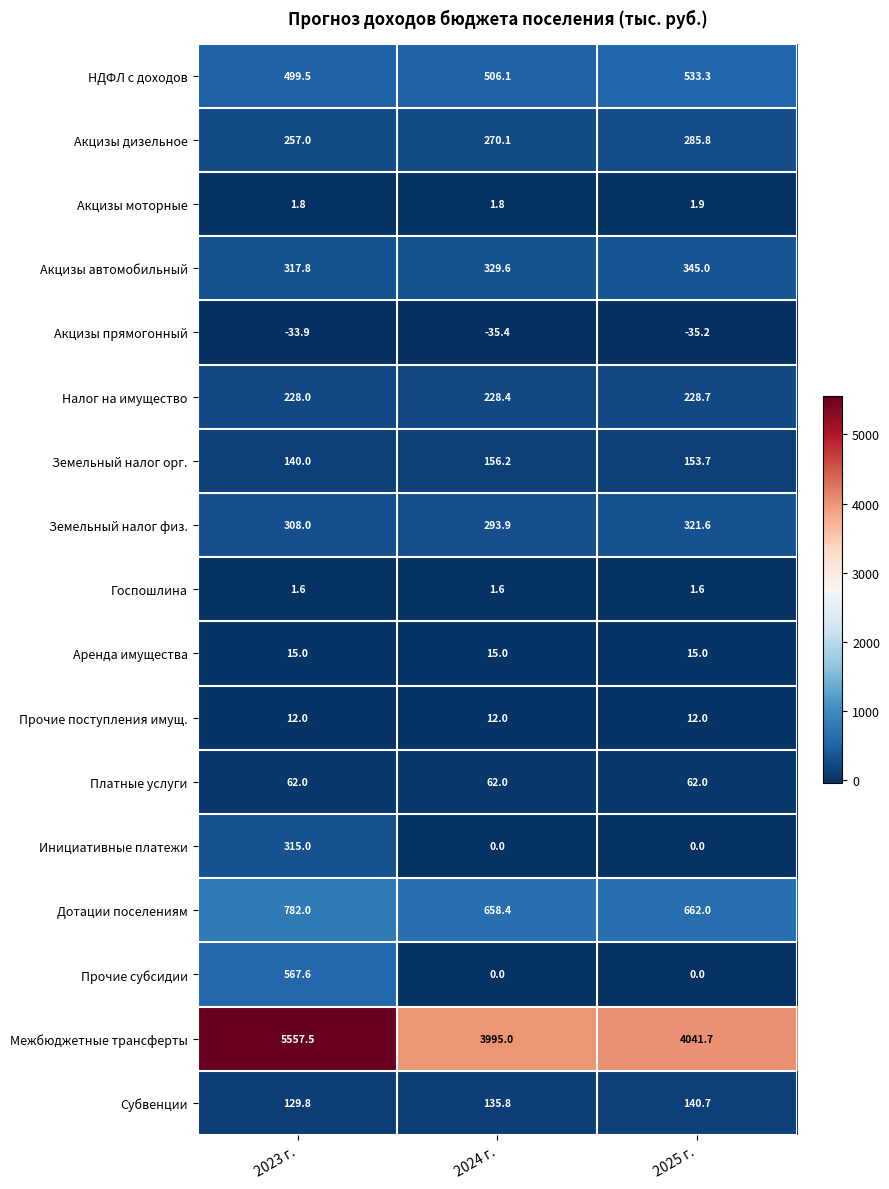

What is the greatest value displayed?

5557.5